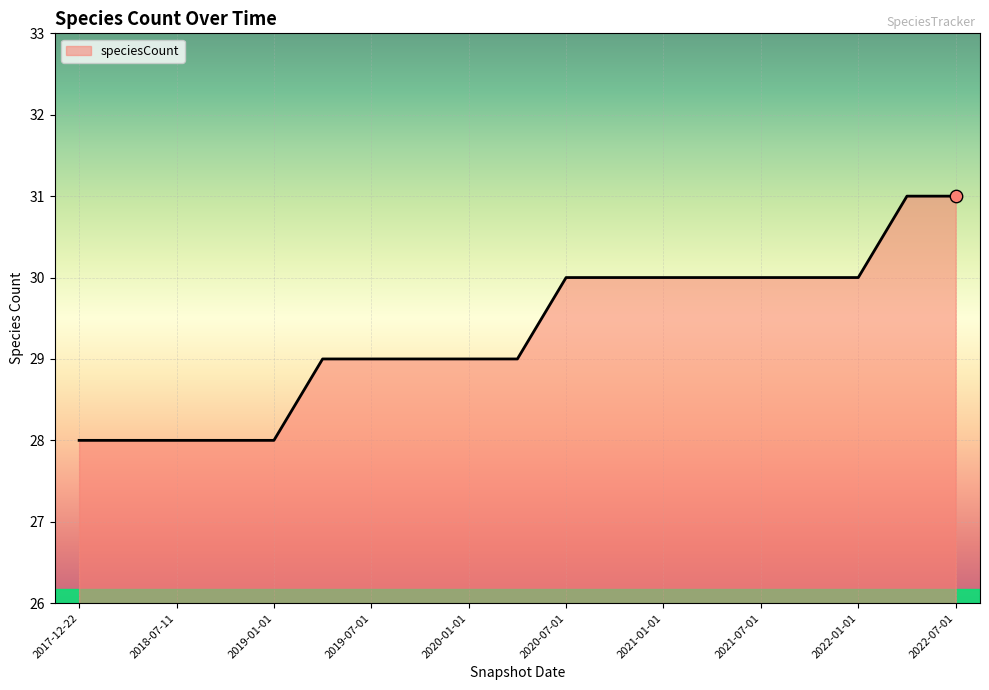

What is the greatest value displayed?

31